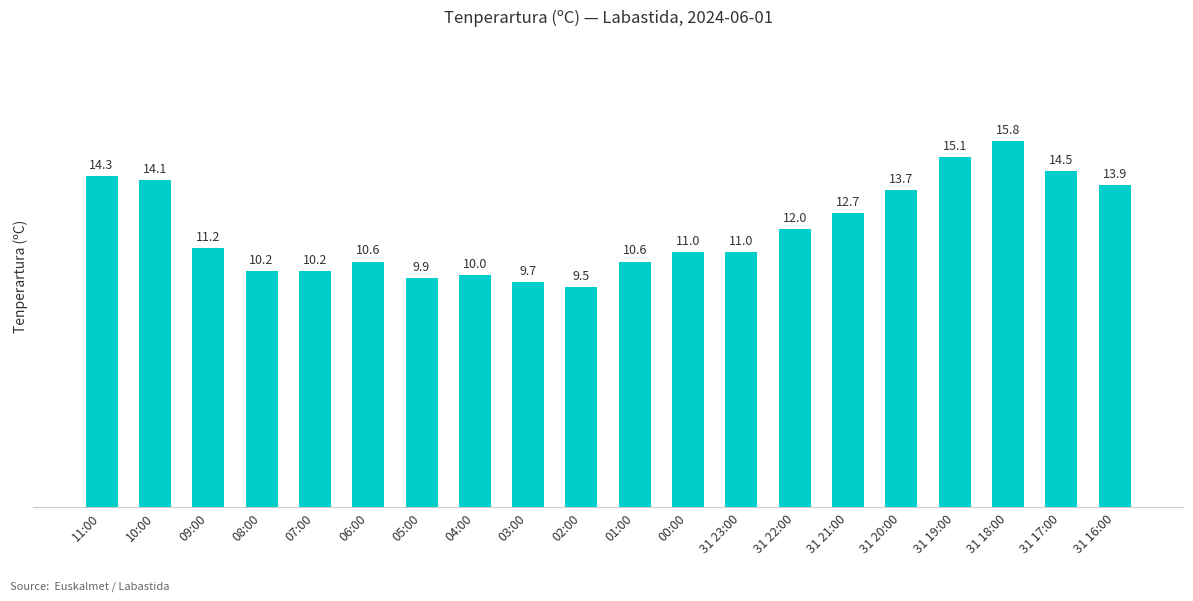

Reading left to right, list all the values displayed in this chart.

11:00=14.3	10:00=14.1	09:00=11.2	08:00=10.2	07:00=10.2	06:00=10.6	05:00=9.9	04:00=10.0	03:00=9.7	02:00=9.5	01:00=10.6	00:00=11.0	31 23:00=11.0	31 22:00=12.0	31 21:00=12.7	31 20:00=13.7	31 19:00=15.1	31 18:00=15.8	31 17:00=14.5	31 16:00=13.9